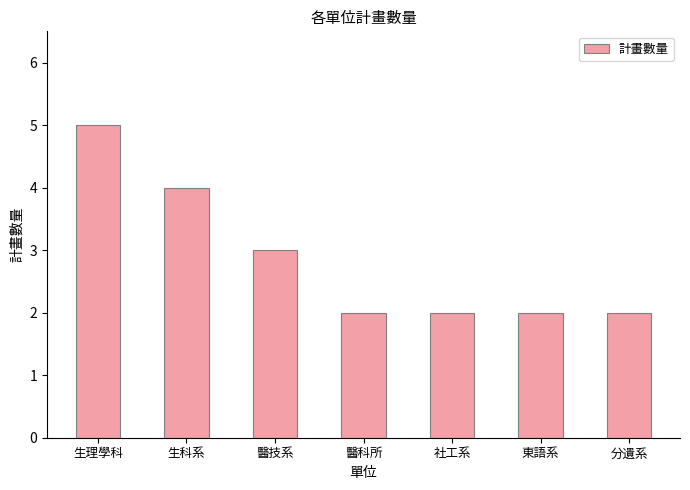

How many series are shown in this chart?

1